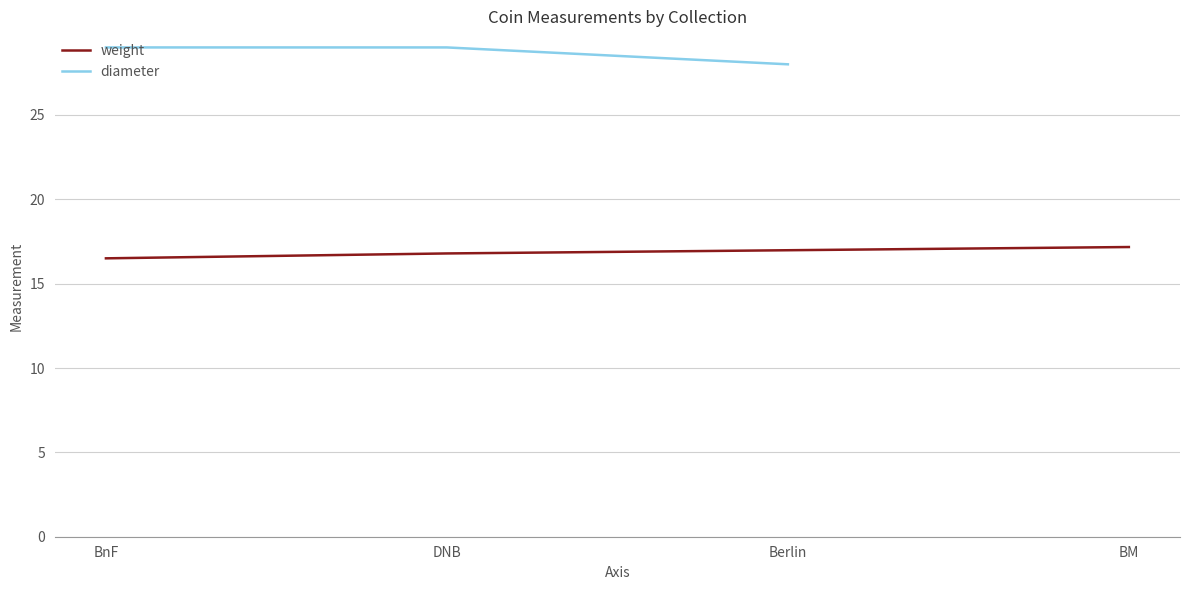

Is it true that diameter equals 28.0 at Berlin?

True